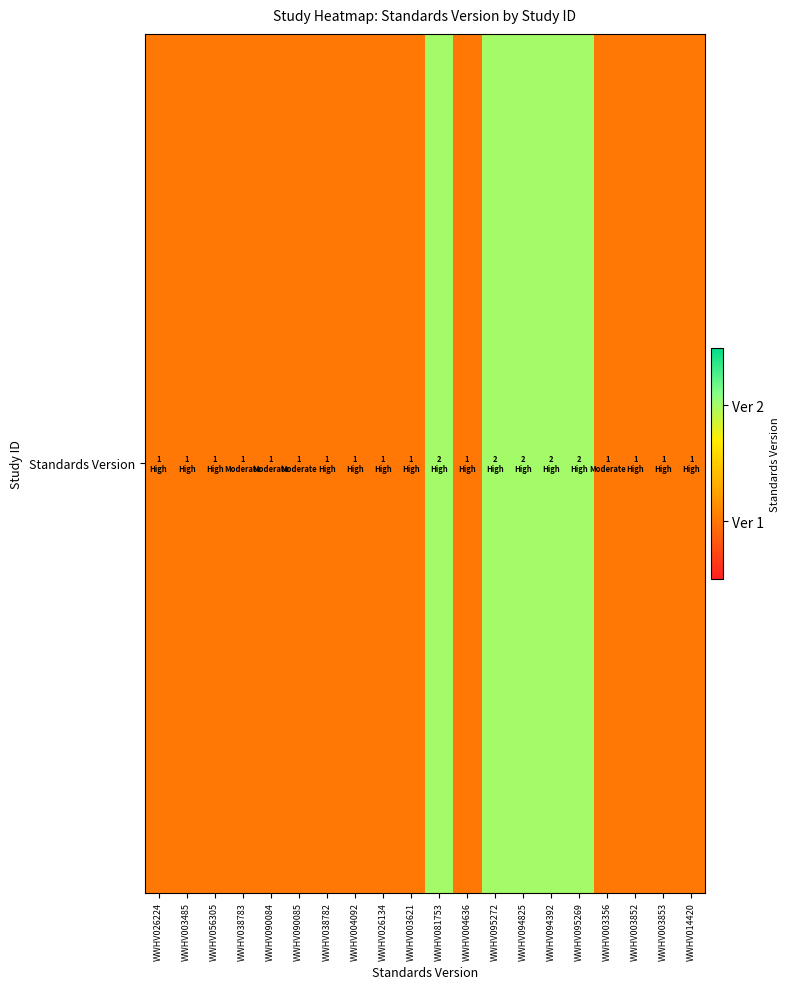

Approximately how many times larger is the value at WWHV003852 compared to WWHV003485?

1.0